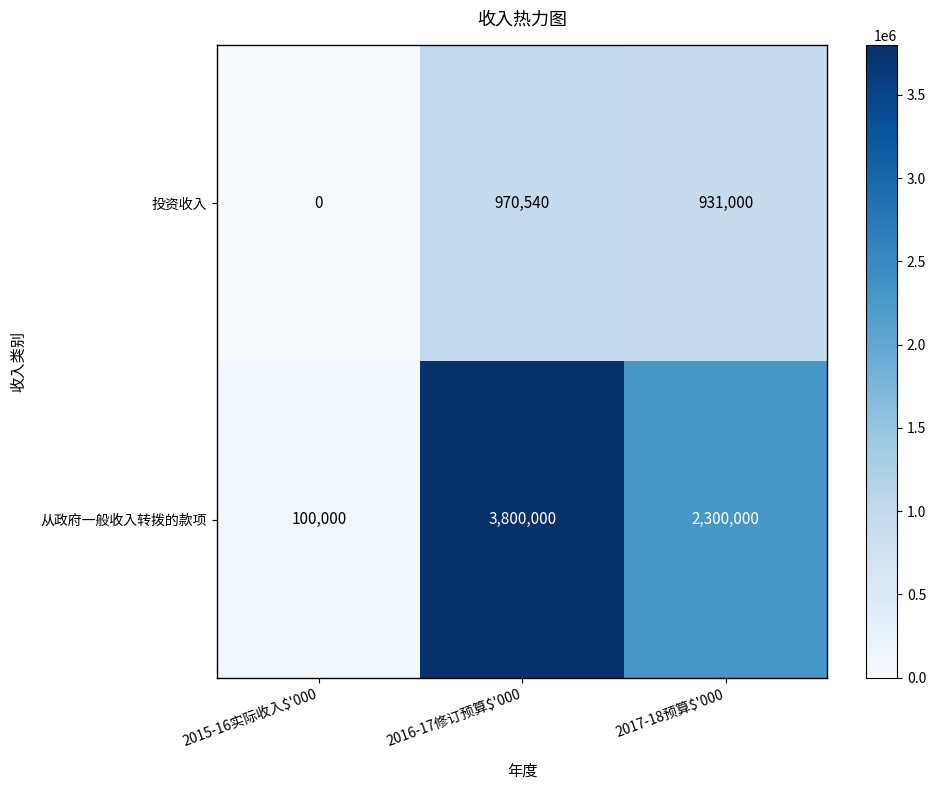

List the series in order of their overall mean, lowest first.

投资收入, 从政府一般收入转拨的款项